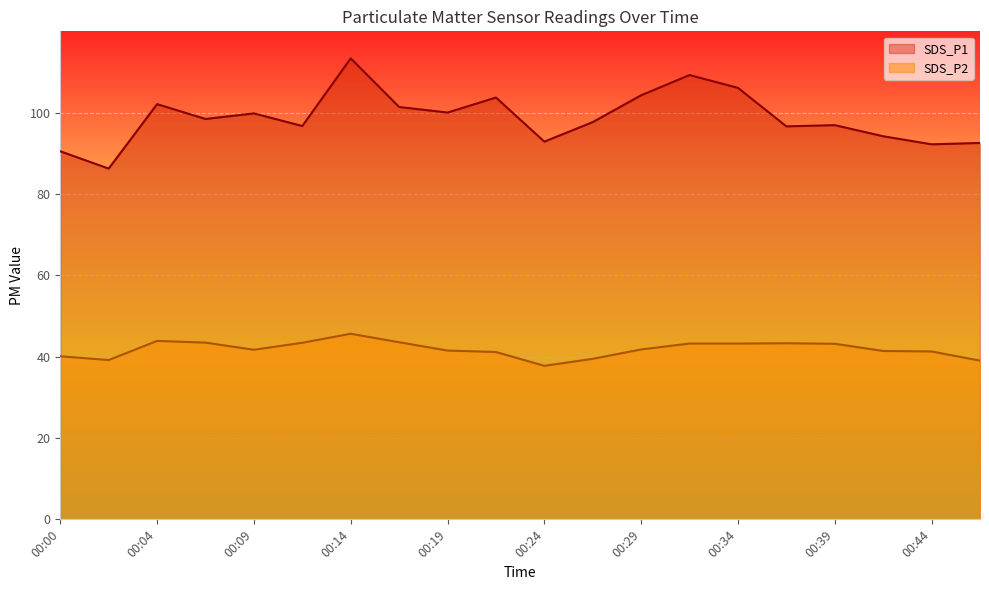

What is the value of the SDS_P2 point at the 5th from the left?

41.7